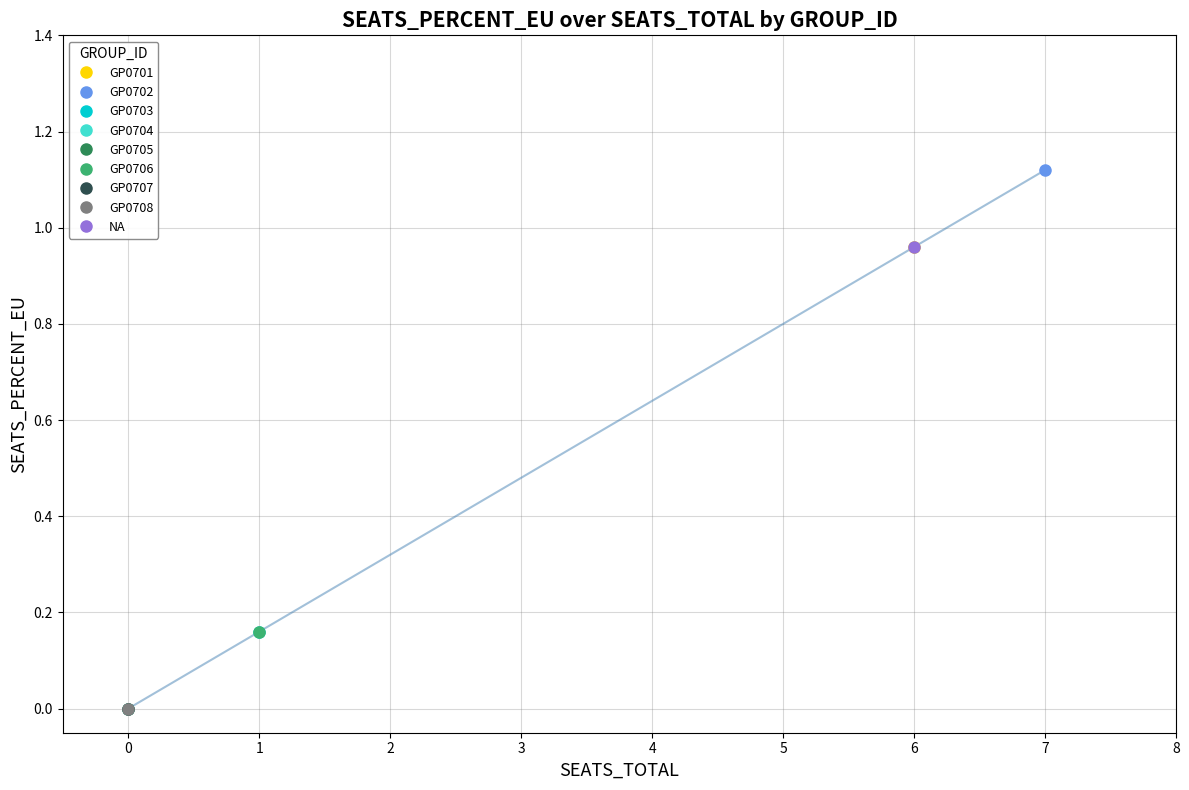

The value at GP0707 is -0.5. True or false?

False